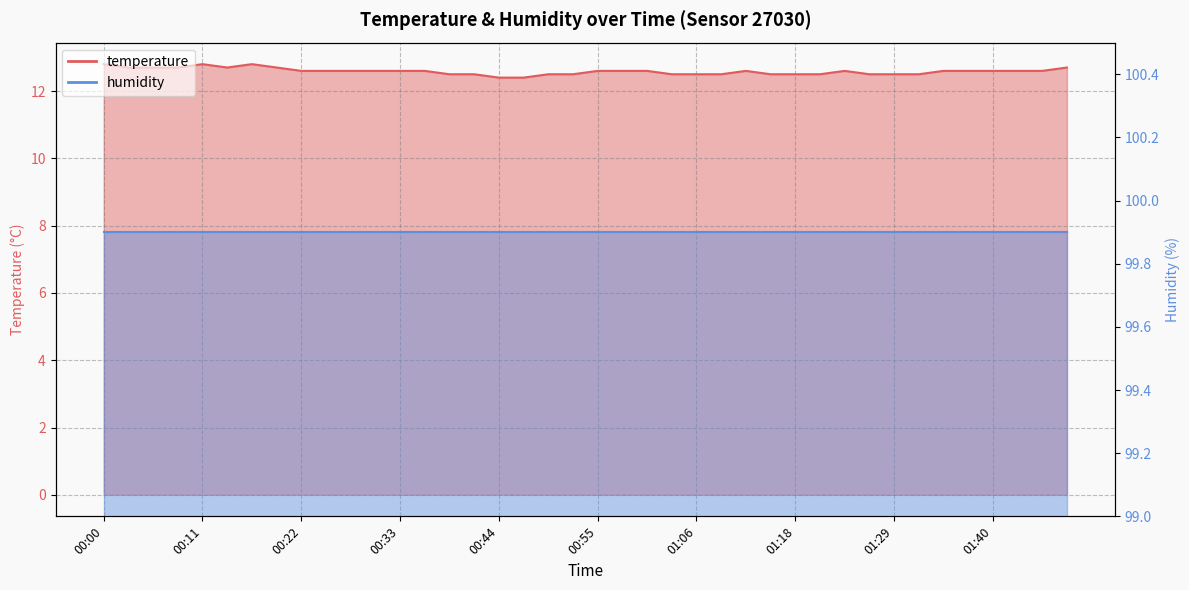

At which category does the data reach its first local valley?

00:14